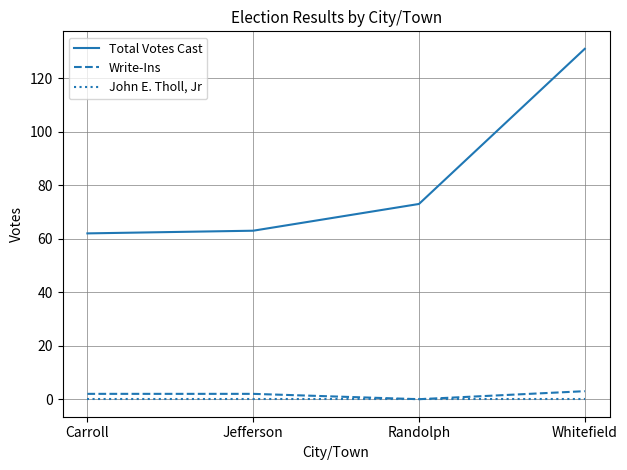

Reading right to left, what are all the values shown in this chart?

Total Votes Cast: Whitefield=131	Randolph=73	Jefferson=63	Carroll=62
Write-Ins: Whitefield=3	Randolph=0	Jefferson=2	Carroll=2
John E. Tholl, Jr: Whitefield=0	Randolph=0	Jefferson=0	Carroll=0